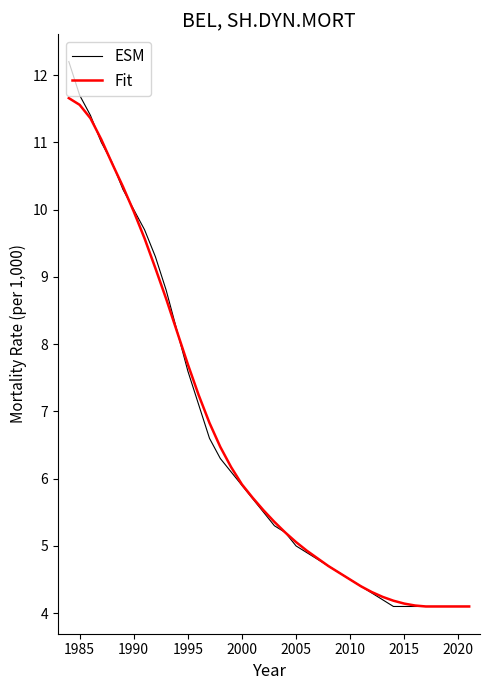

What is the greatest value displayed?

12.2